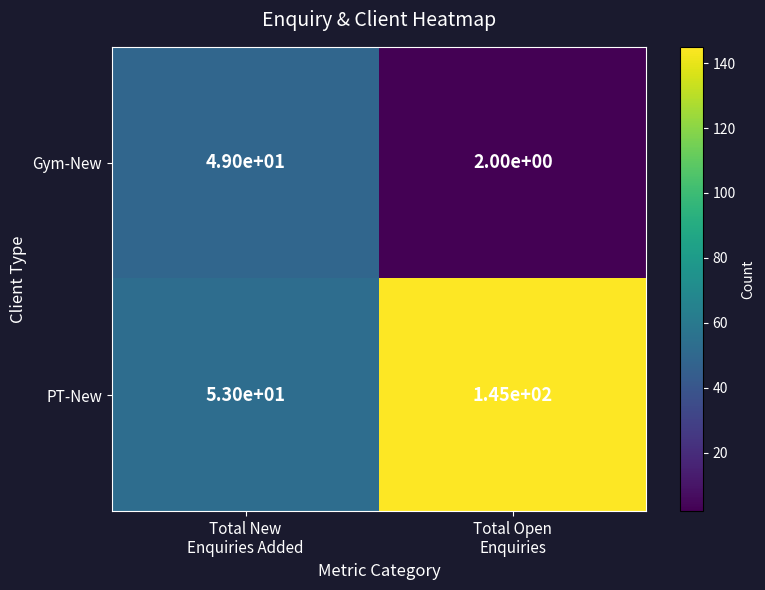

What is the maximum value shown in the chart?

145